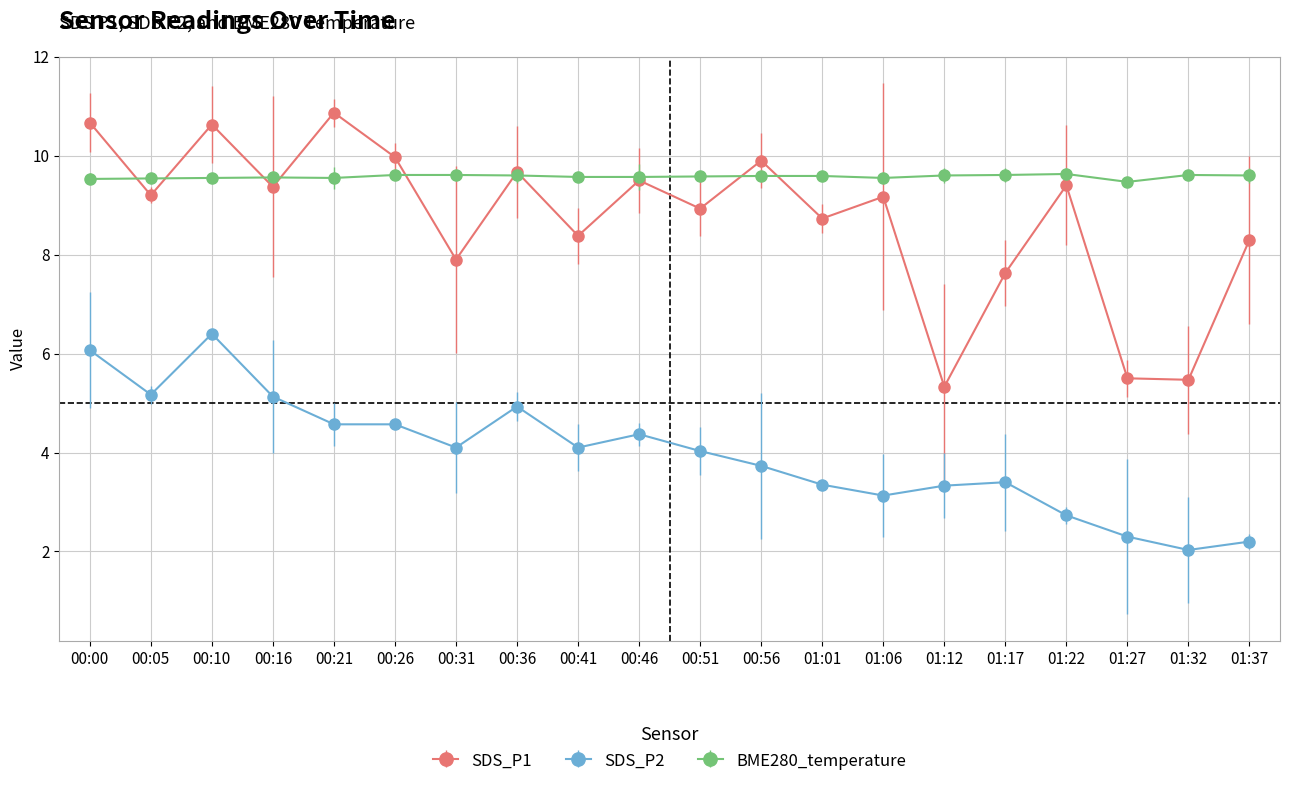

What is the sum of all SDS_P2 values?

79.6